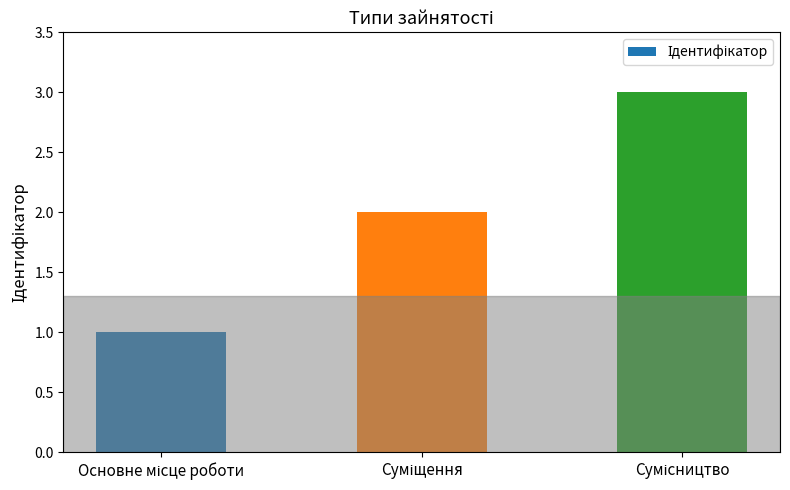

What is the maximum value shown in the chart?

3